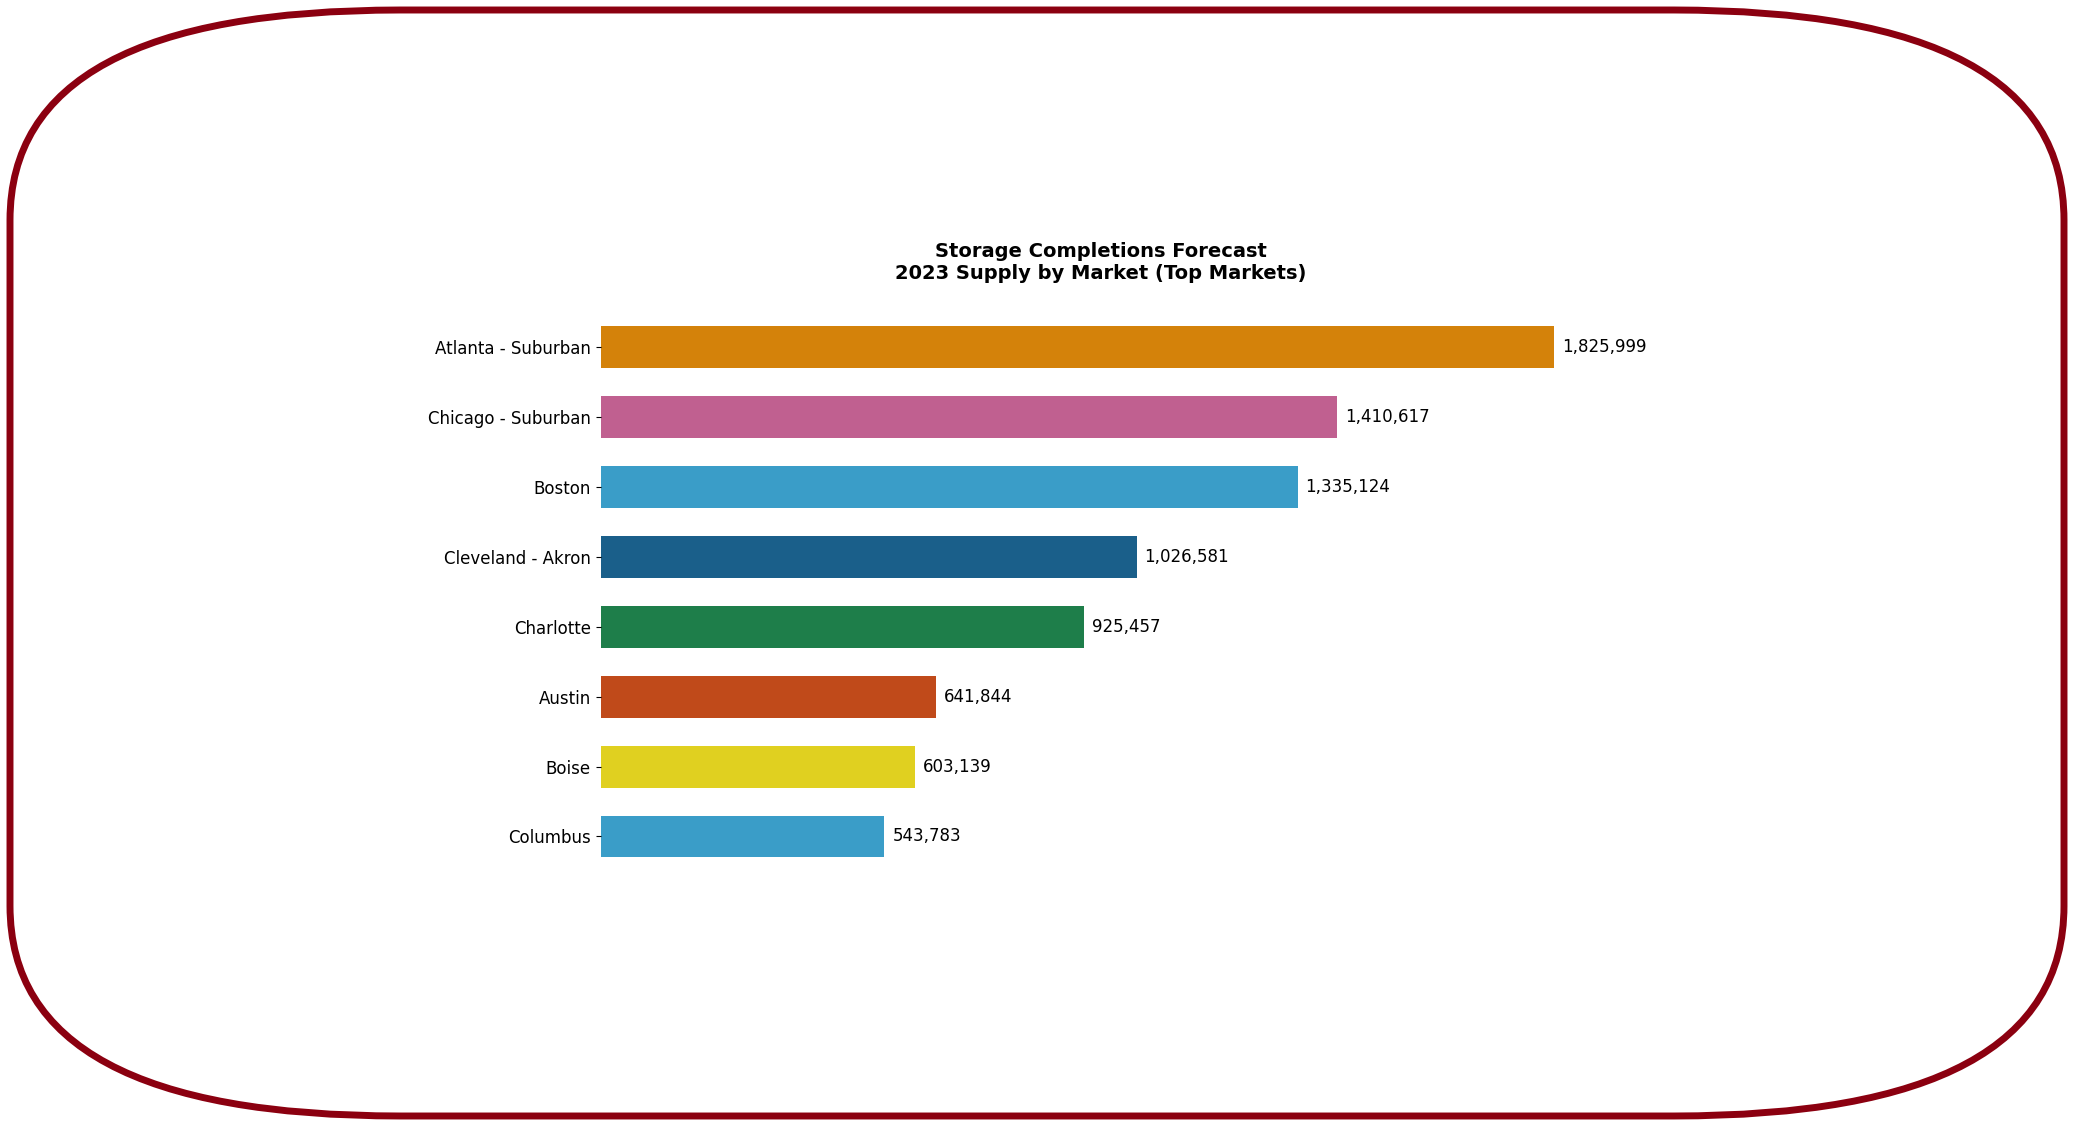

Are the bars horizontal?

Yes